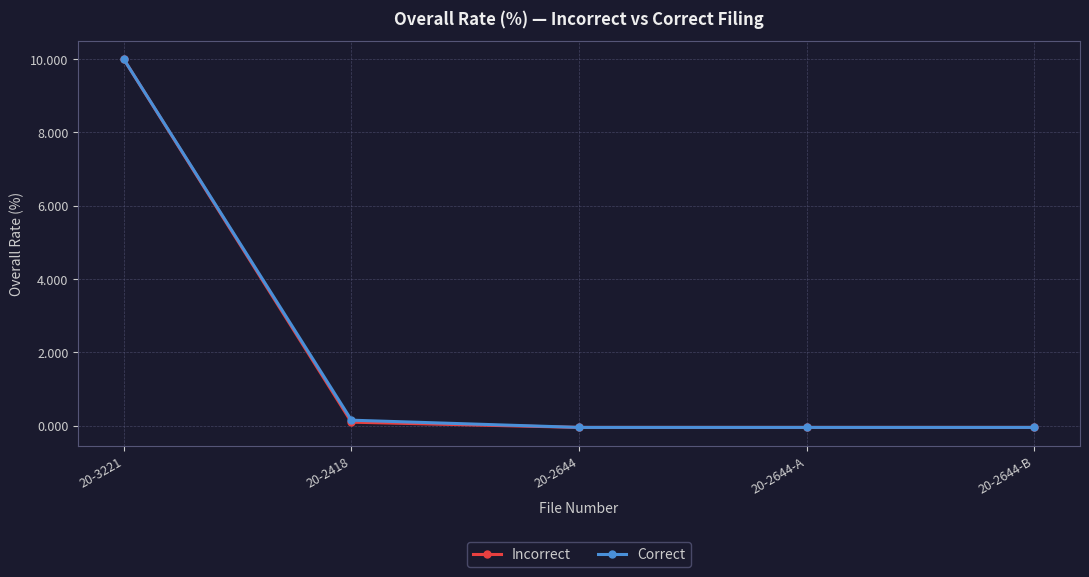

Where does the Correct series first go above 0?

20-3221